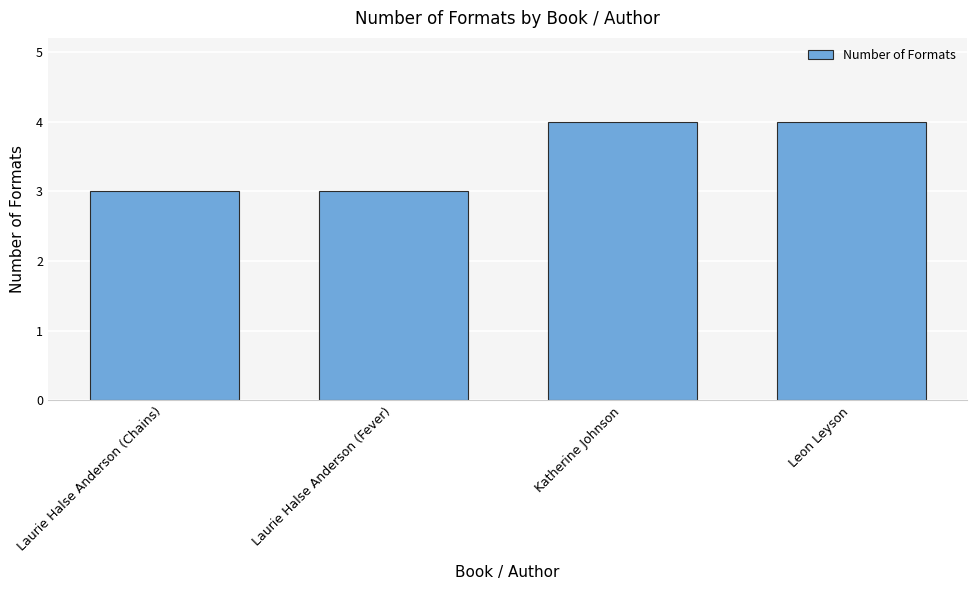

What value does the data have at Laurie Halse Anderson (Chains)?

3